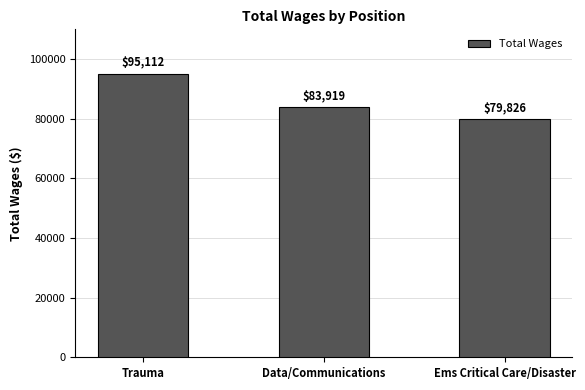

Are the bars grouped side by side (vs. stacked)?

No